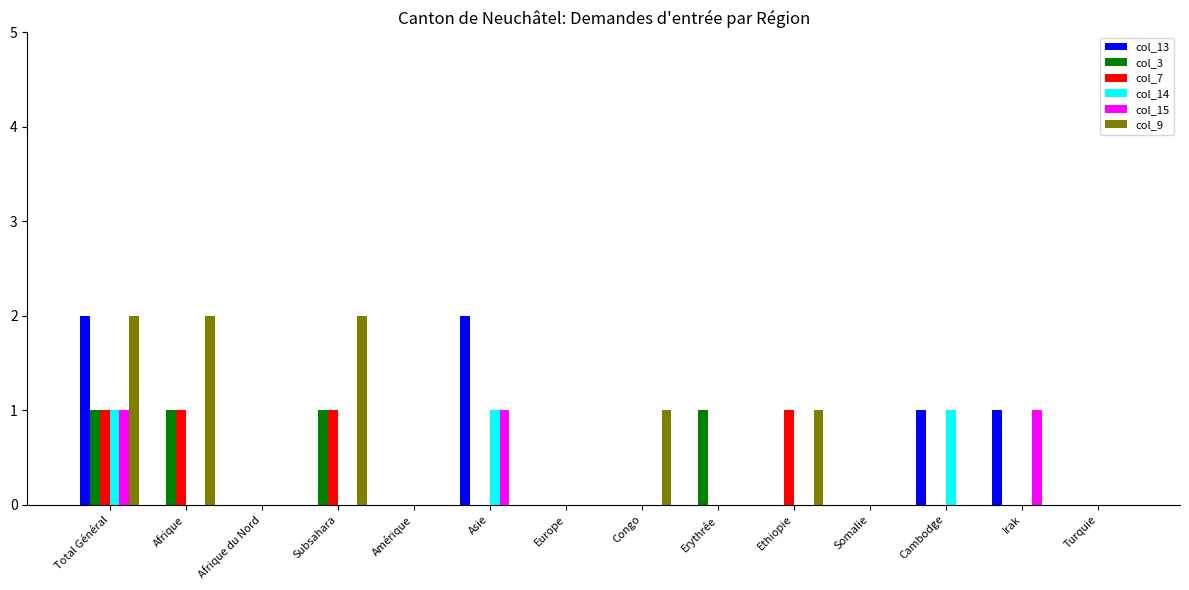

Is the value of col_9 at Total Général greater than the value of col_13 at Subsahara?

Yes